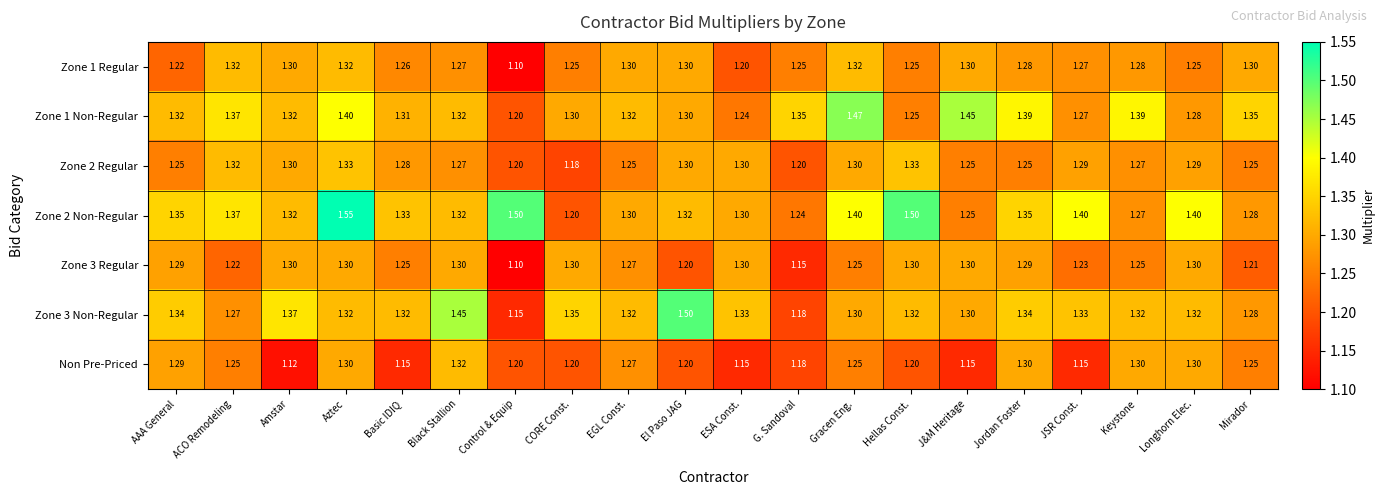

Is the value of Zone 1 Non-Regular at Keystone greater than the value of Non Pre-Priced at Control & Equip?

Yes